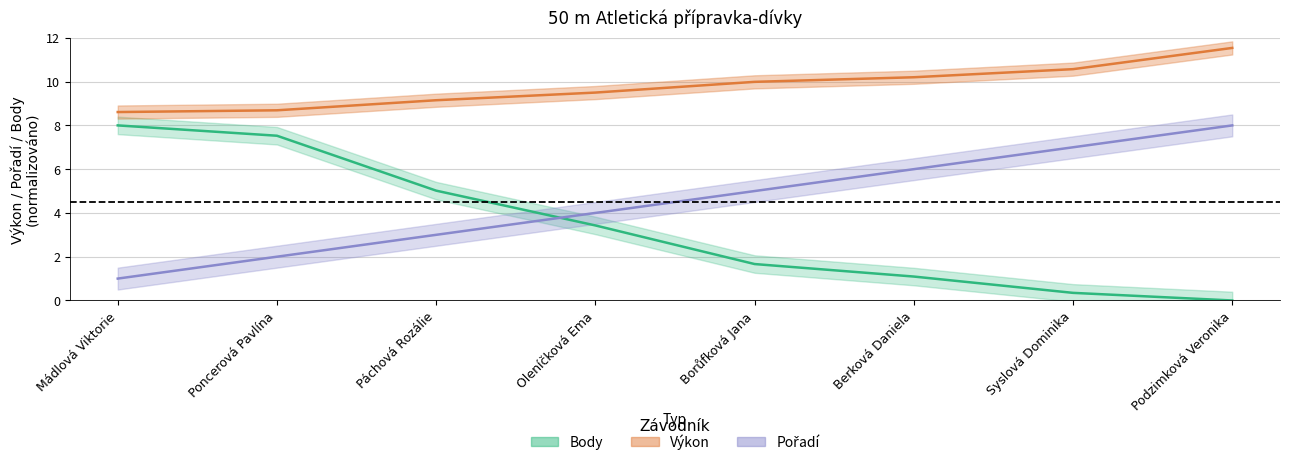

What is the value of the Body point at the 3rd from the left?

5.0